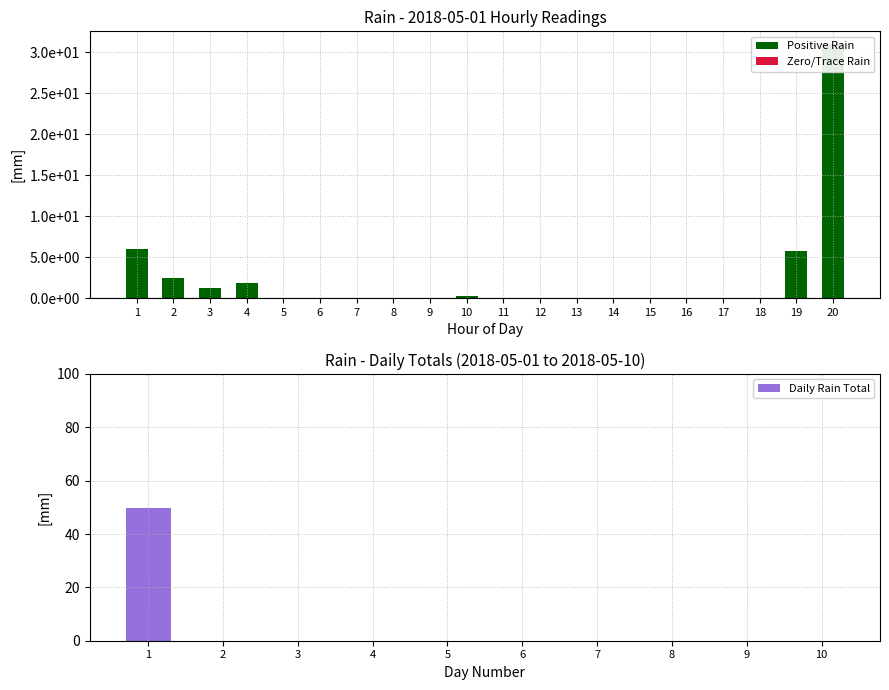

Is it true that Daily Rain Total equals -34.6 at 10?

False